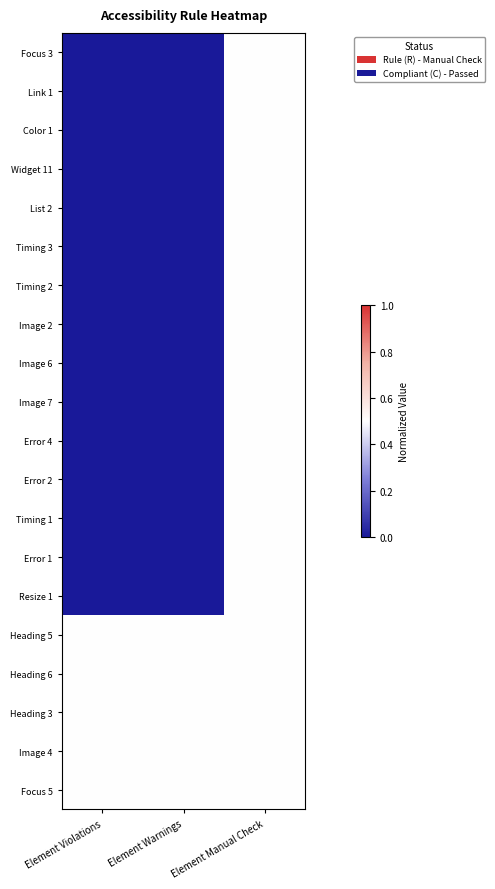

Count the number of categories in the chart.

3